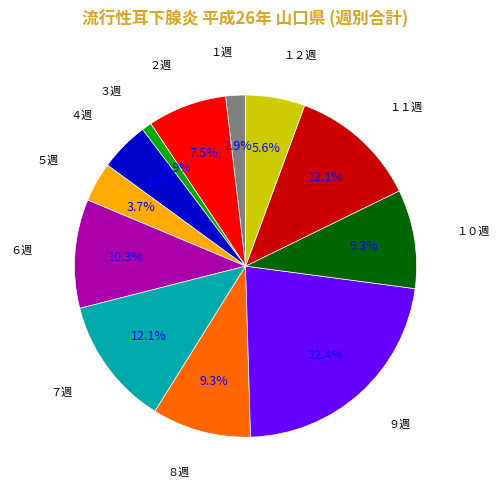

Does any single category account for the majority?

No